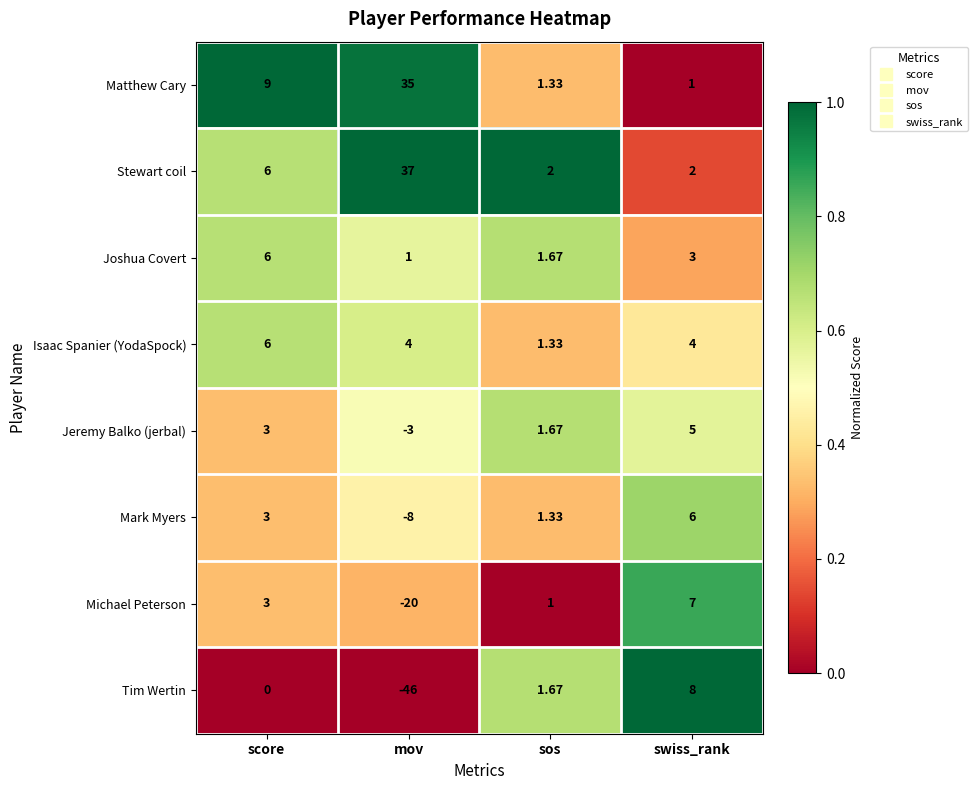

Between score and mov, which series saw the biggest shift?

Tim Wertin